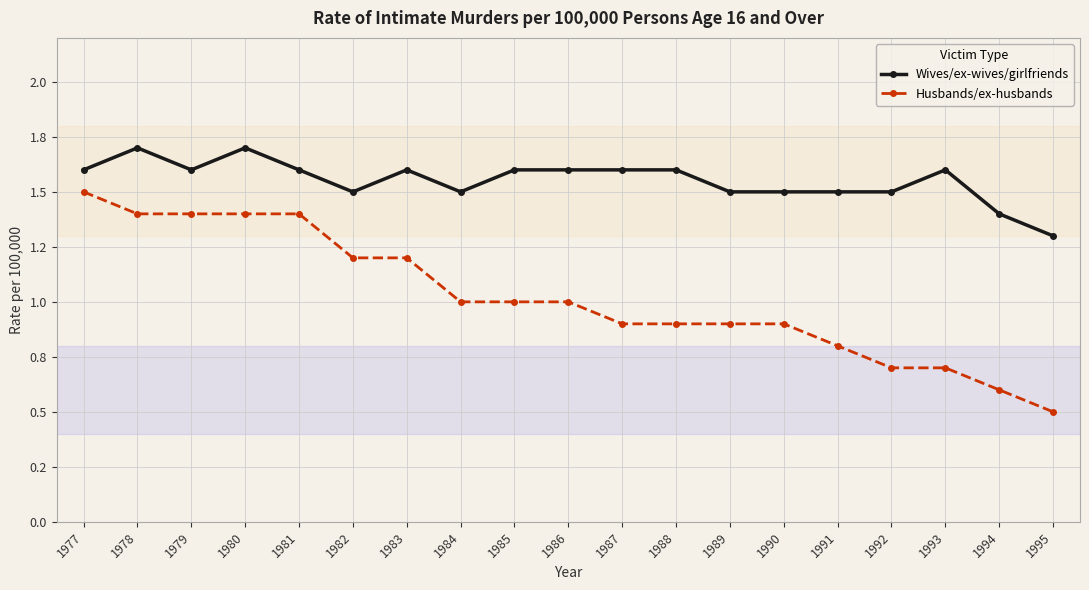

Reading left to right, extract all data points from this chart.

Wives/ex-wives/girlfriends: 1977=1.6	1978=1.7	1979=1.6	1980=1.7	1981=1.6	1982=1.5	1983=1.6	1984=1.5	1985=1.6	1986=1.6	1987=1.6	1988=1.6	1989=1.5	1990=1.5	1991=1.5	1992=1.5	1993=1.6	1994=1.4	1995=1.3
Husbands/ex-husbands: 1977=1.5	1978=1.4	1979=1.4	1980=1.4	1981=1.4	1982=1.2	1983=1.2	1984=1.0	1985=1.0	1986=1.0	1987=0.9	1988=0.9	1989=0.9	1990=0.9	1991=0.8	1992=0.7	1993=0.7	1994=0.6	1995=0.5